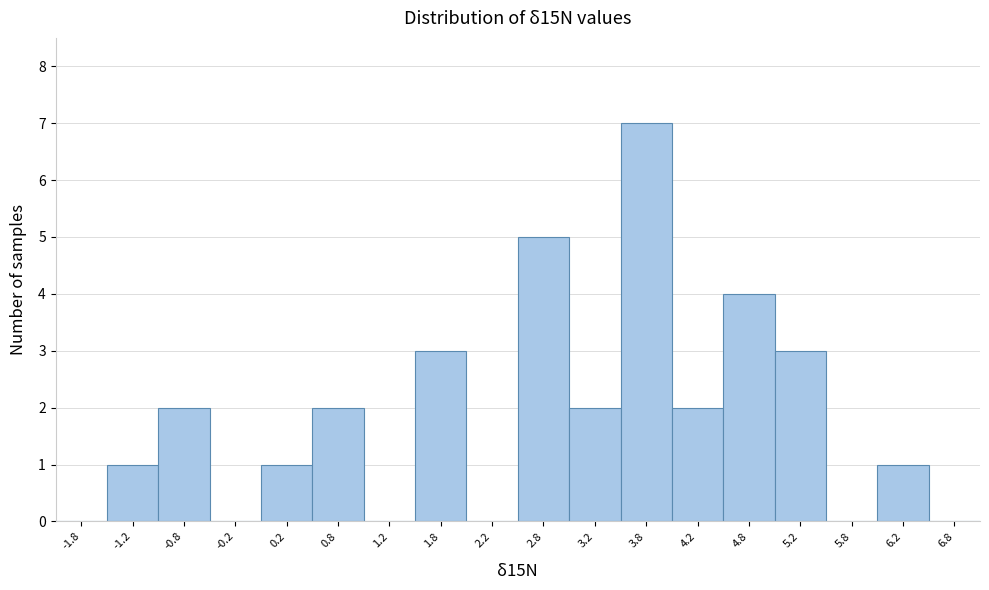

Reading left to right, list every bar in this chart as the range it spans on the x-axis followed by its height. The values are not printed on the chart, so give them approximately, as read against the axis.

-2.0 to -1.5: 0
-1.5 to -1.0: 1
-1.0 to -0.5: 2
-0.5 to 0.0: 0
0.0 to 0.5: 1
0.5 to 1.0: 2
1.0 to 1.5: 0
1.5 to 2.0: 3
2.0 to 2.5: 0
2.5 to 3.0: 5
3.0 to 3.5: 2
3.5 to 4.0: 7
4.0 to 4.5: 2
4.5 to 5.0: 4
5.0 to 5.5: 3
5.5 to 6.0: 0
6.0 to 6.5: 1
6.5 to 7.0: 0